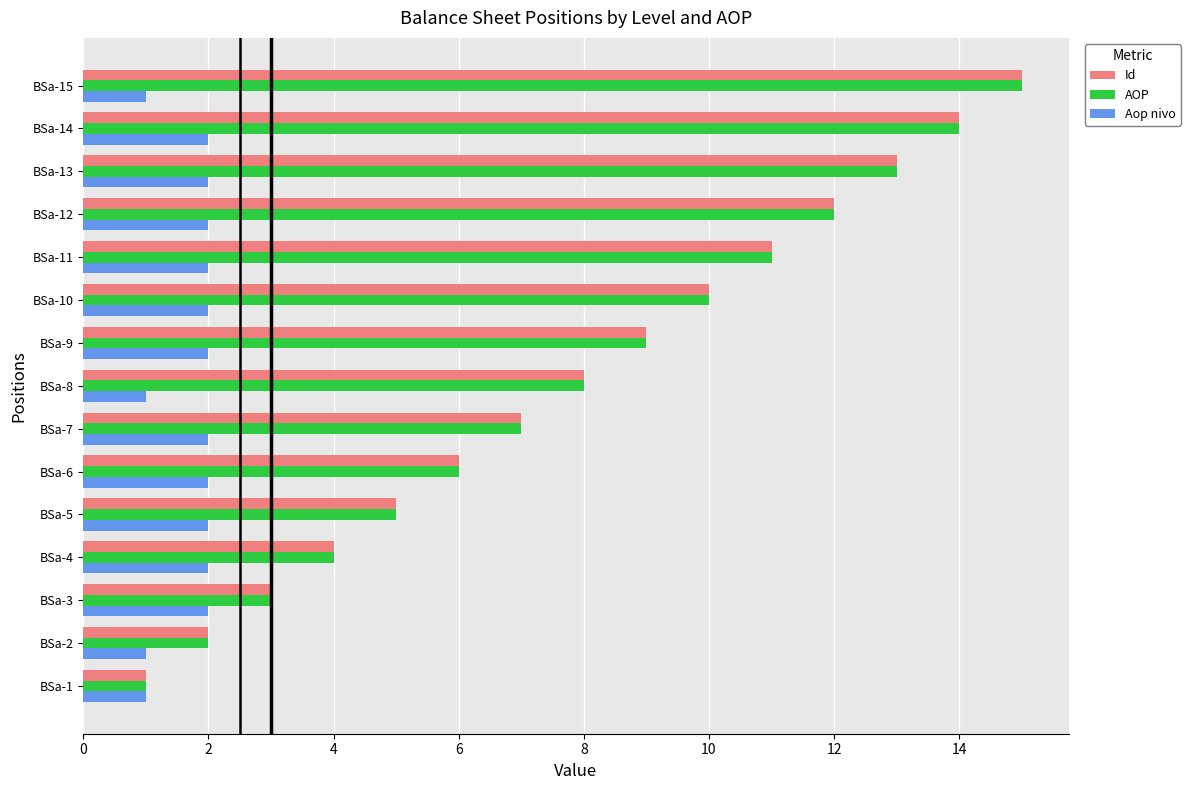

Is the value of Id at BSa-15 greater than the value of Aop nivo at BSa-3?

Yes